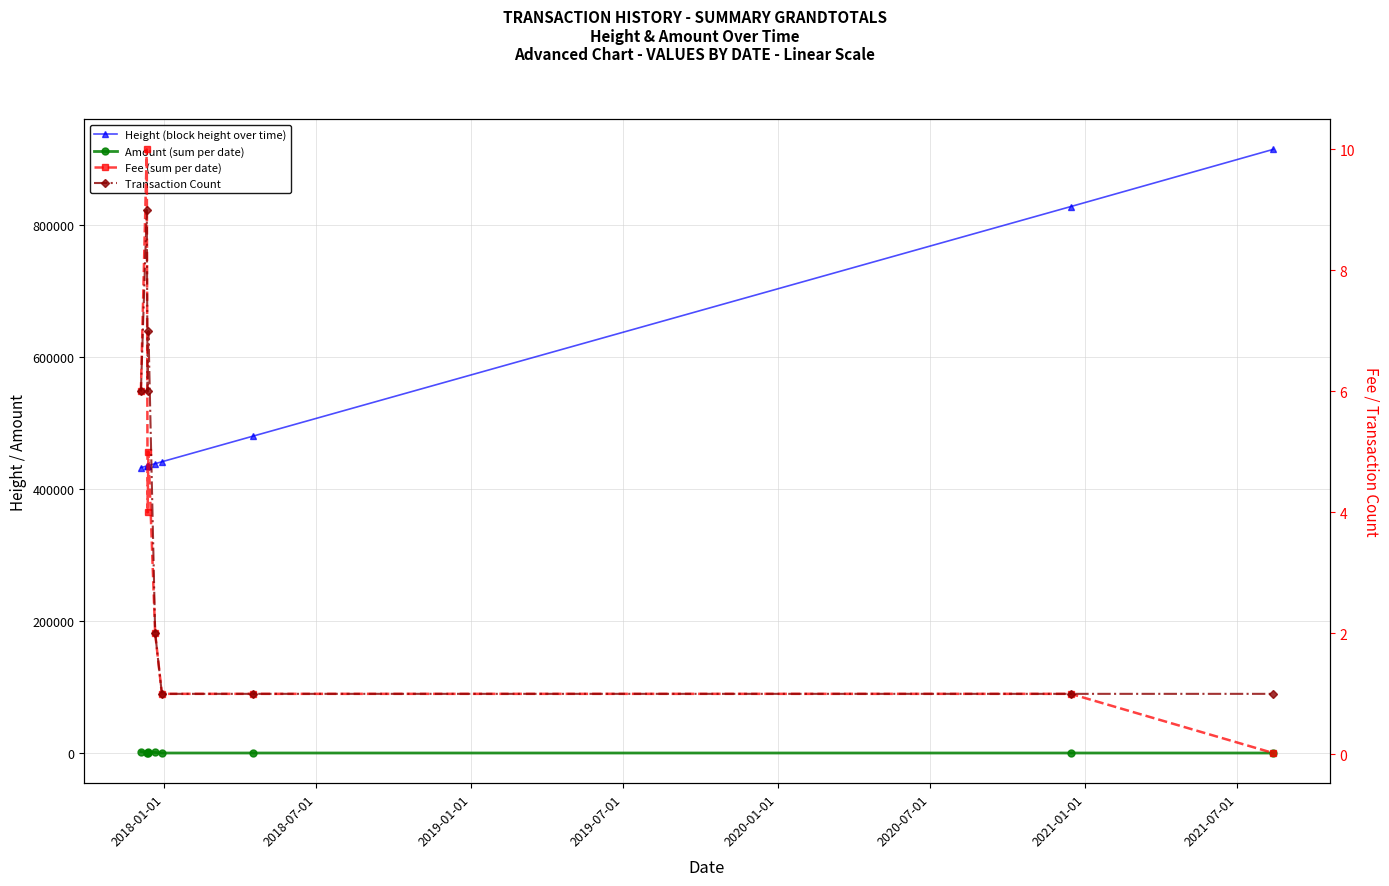

At how many categories does at least one series exceed 230581?

9